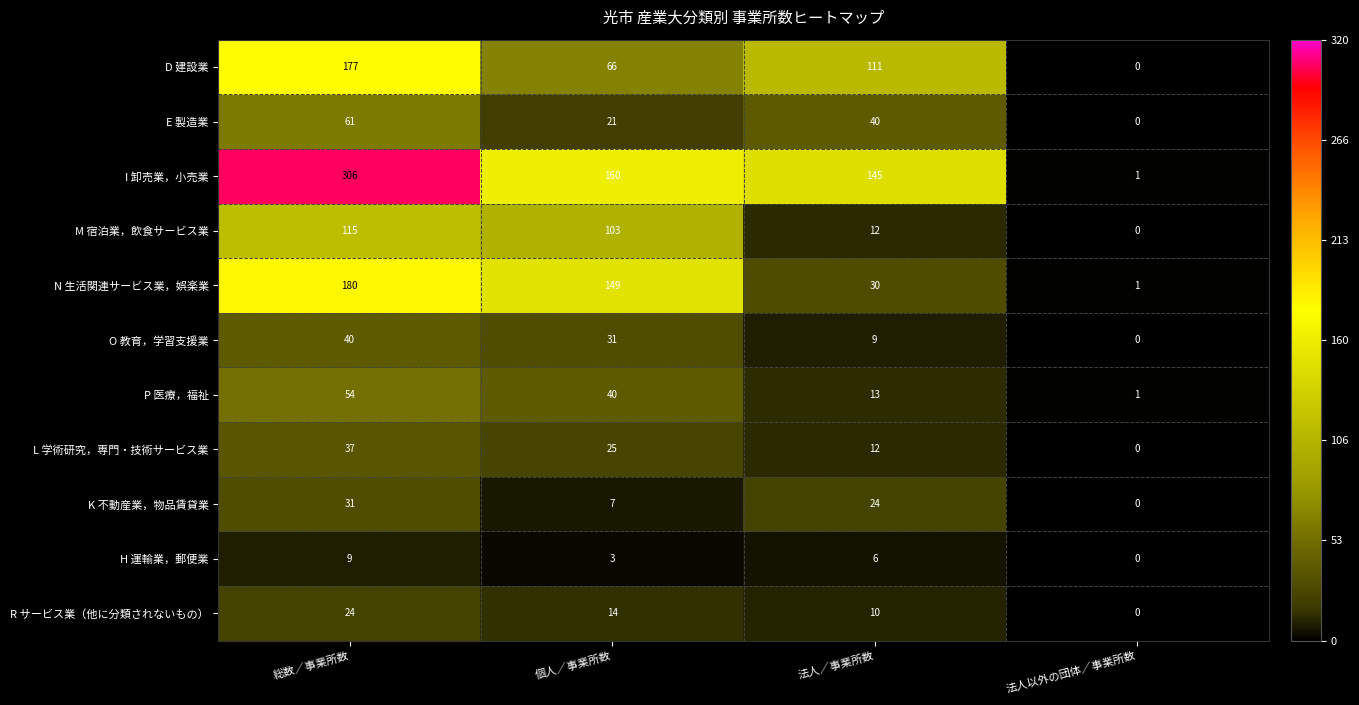

Where is E 製造業 nearest to the value 30?

個人／事業所数